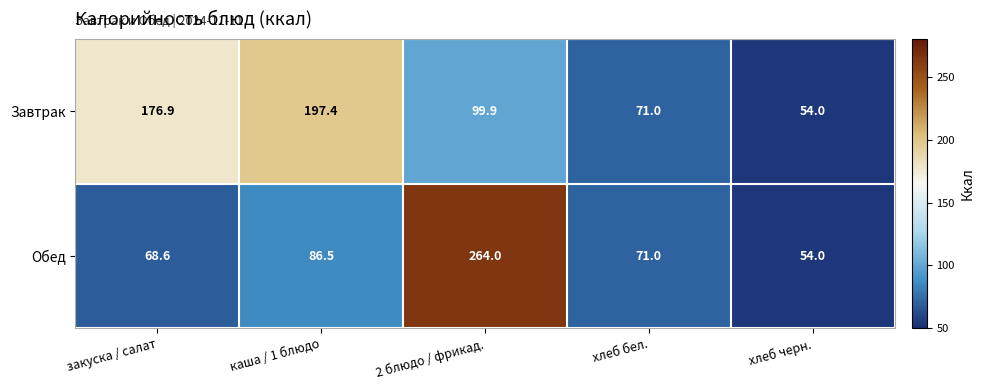

The value of Завтрак at закуска / салат is 247.8. True or false?

False